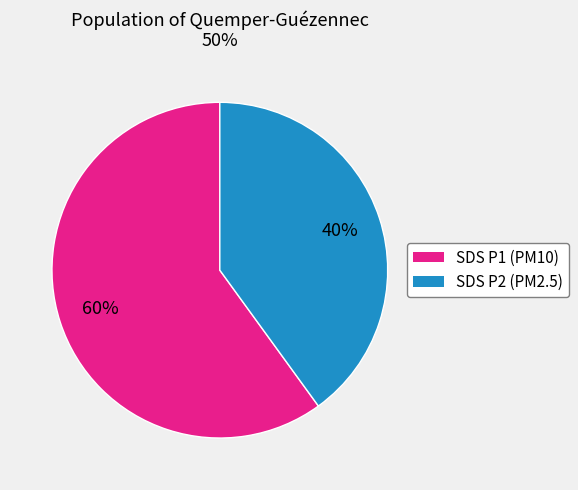

To the nearest percent, what is the average slice percentage?

50%